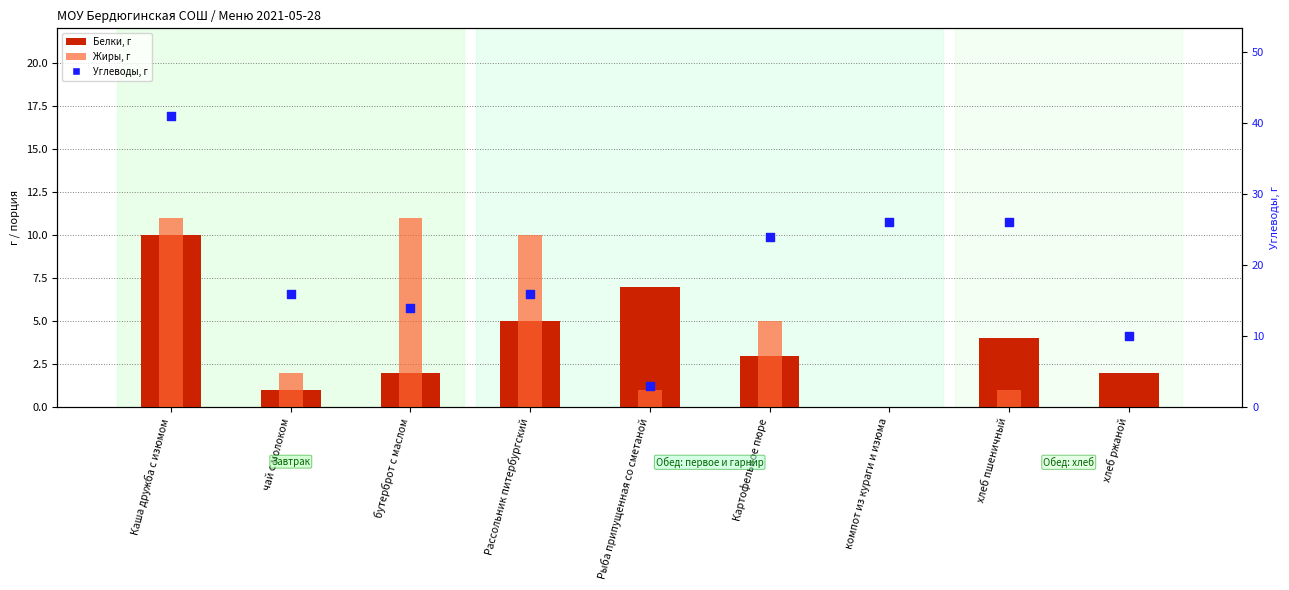

At how many categories does at least one series exceed 28?

1